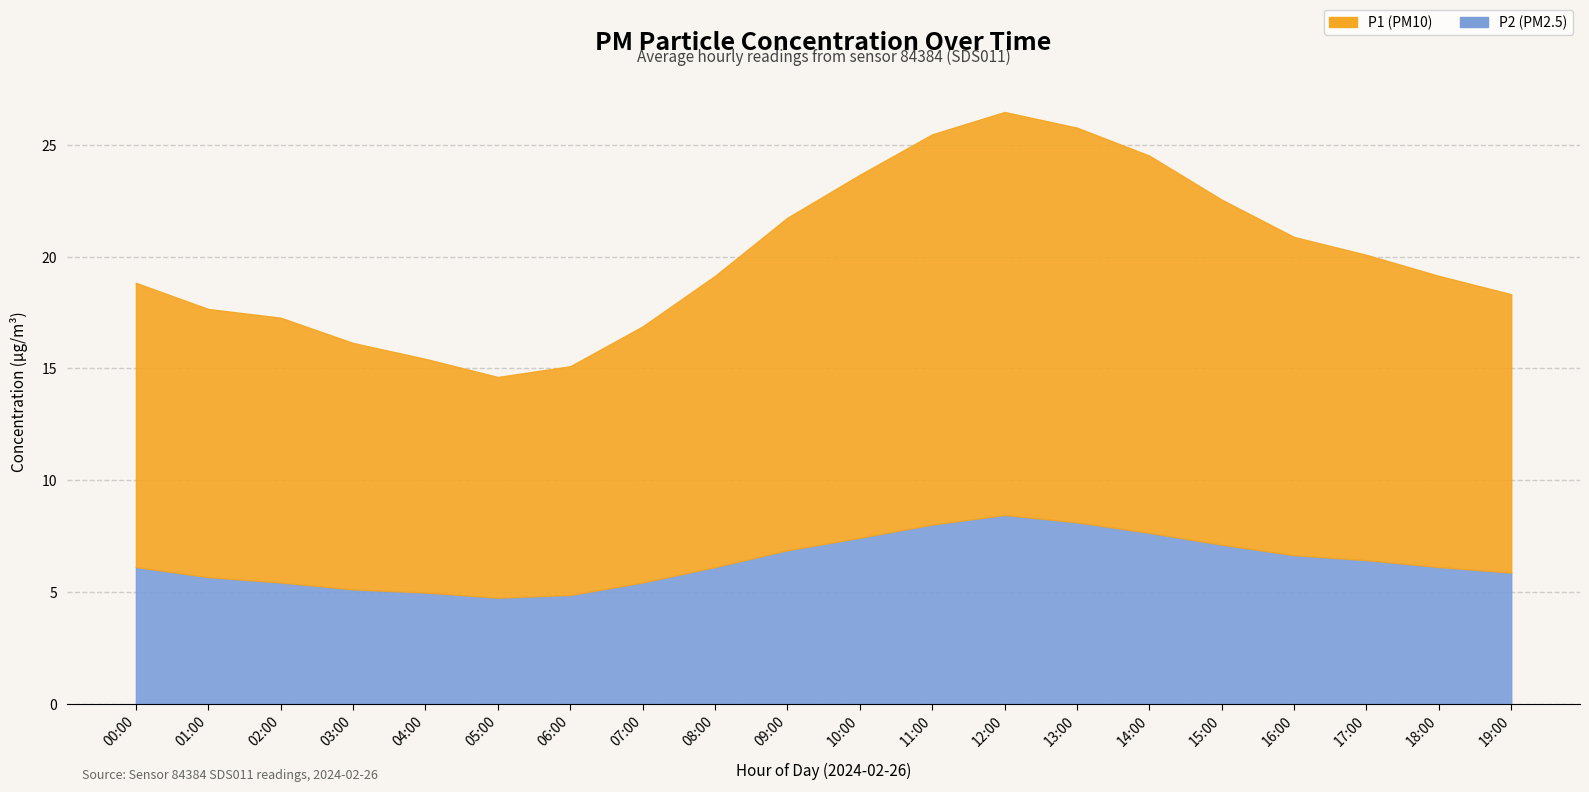

The P2 series shows 5.7 at 01:00. True or false?

True